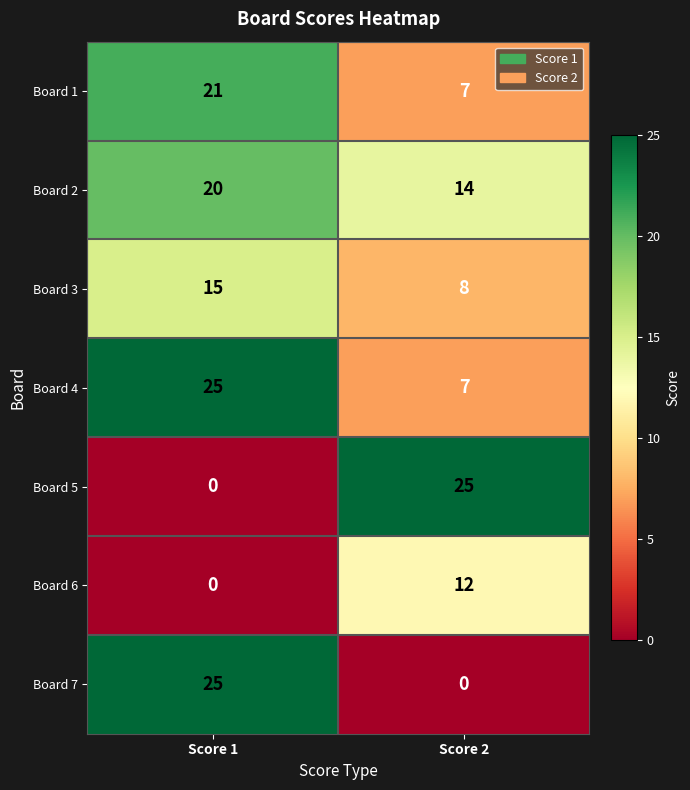

Which series has the largest total across all categories?

Board 2